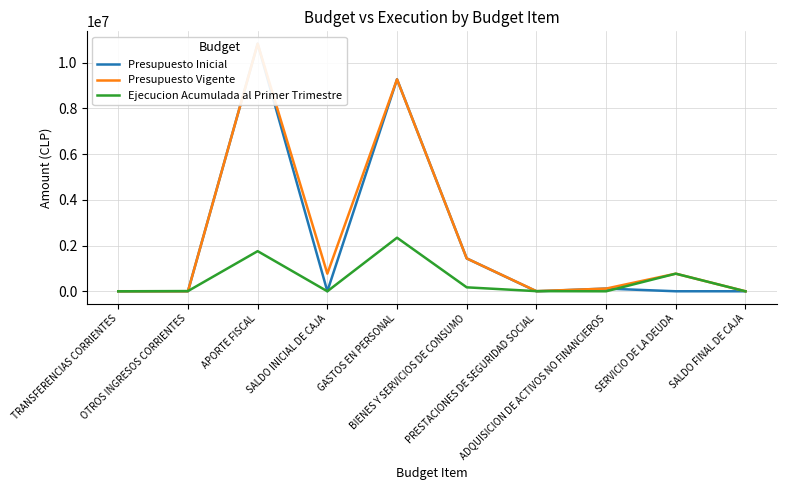

What position from the right is ADQUISICION DE ACTIVOS NO FINANCIEROS?

3